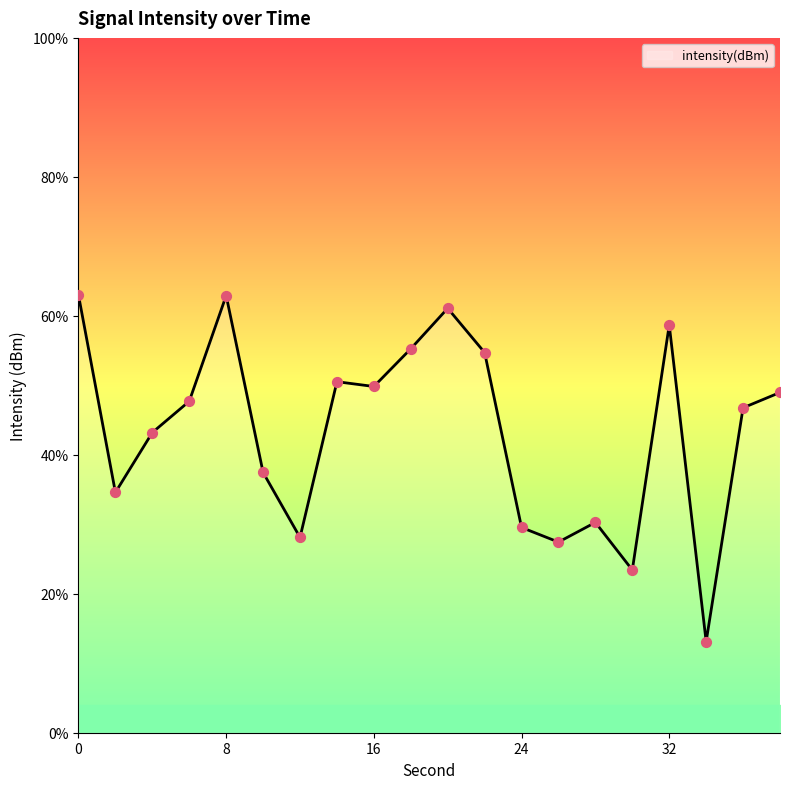

What is the change in value from 14 to 28?

-1.8